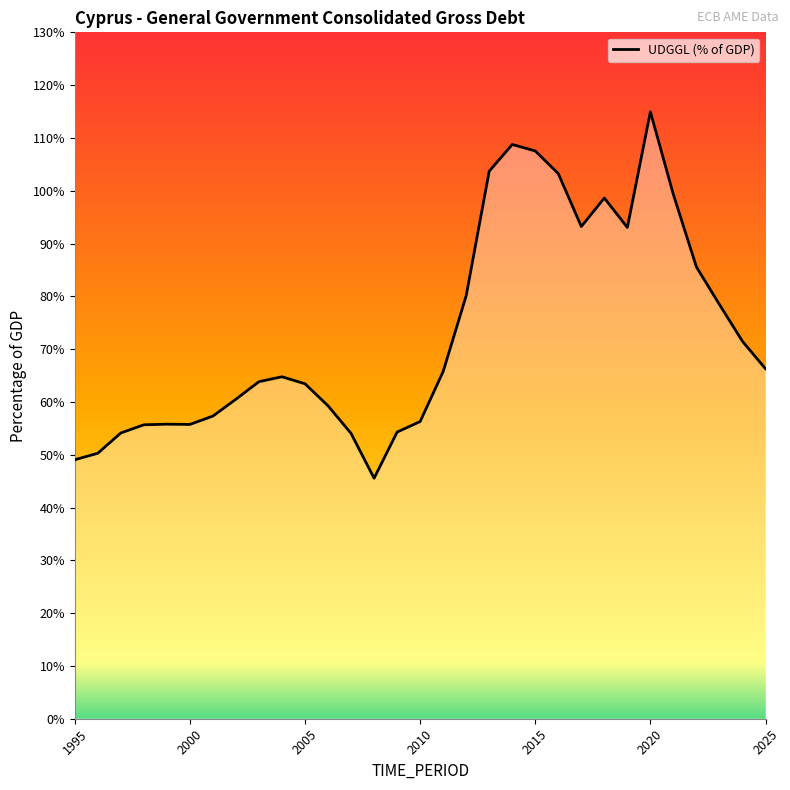

How many interior local valleys (lower than both neighbors) does the data have?

4